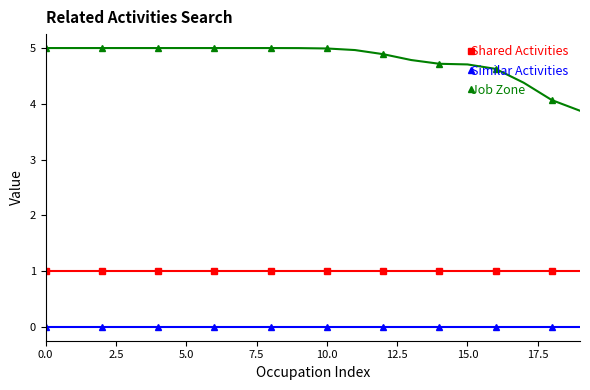

How many lines are shown in the chart?

3